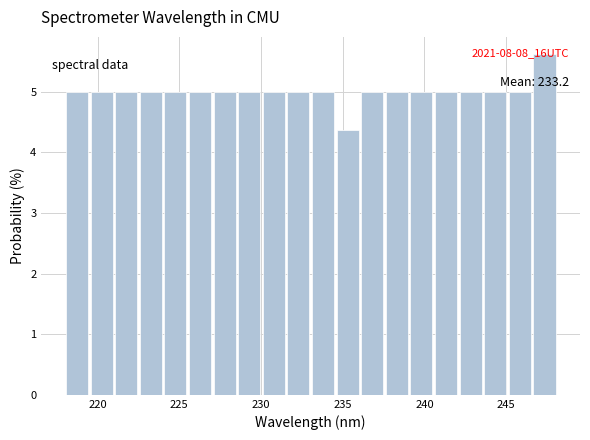

Around what value on the x-axis is the tallest bar? Give the approximate position of its centre, as read against the axis.

247.5